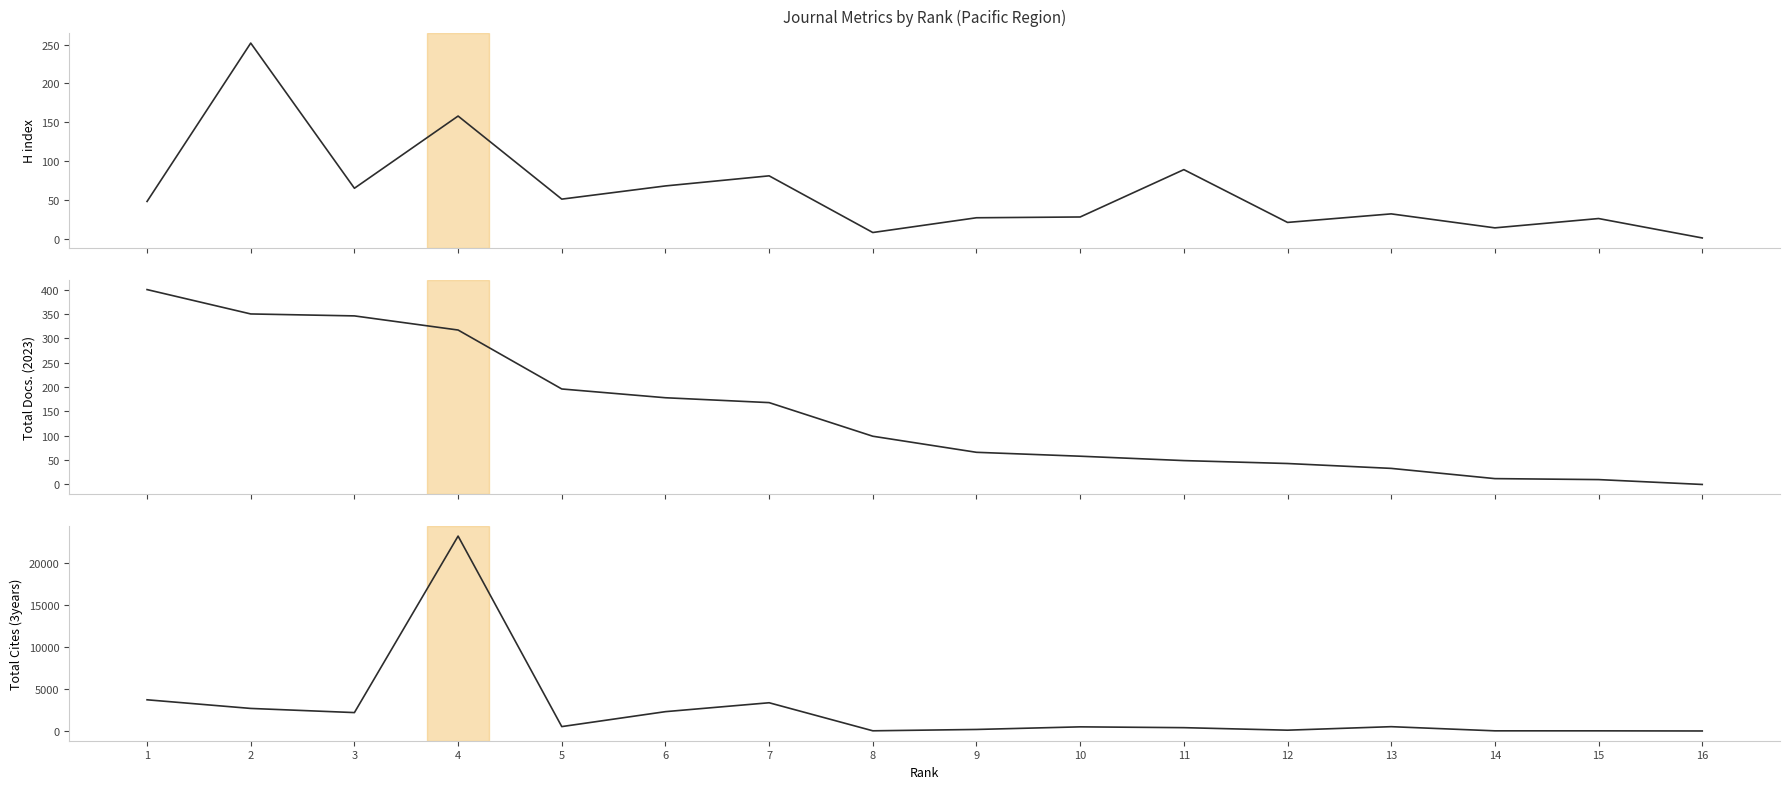

Does the chart display data point markers on the line(s)?

No